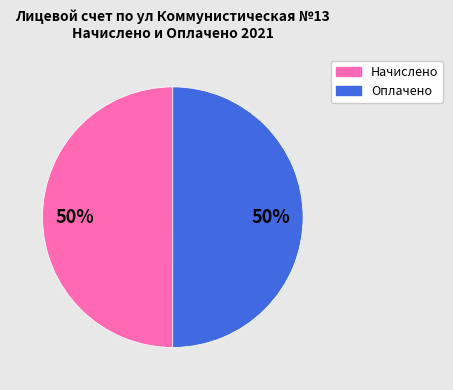

To the nearest percent, what is the average slice percentage?

50%